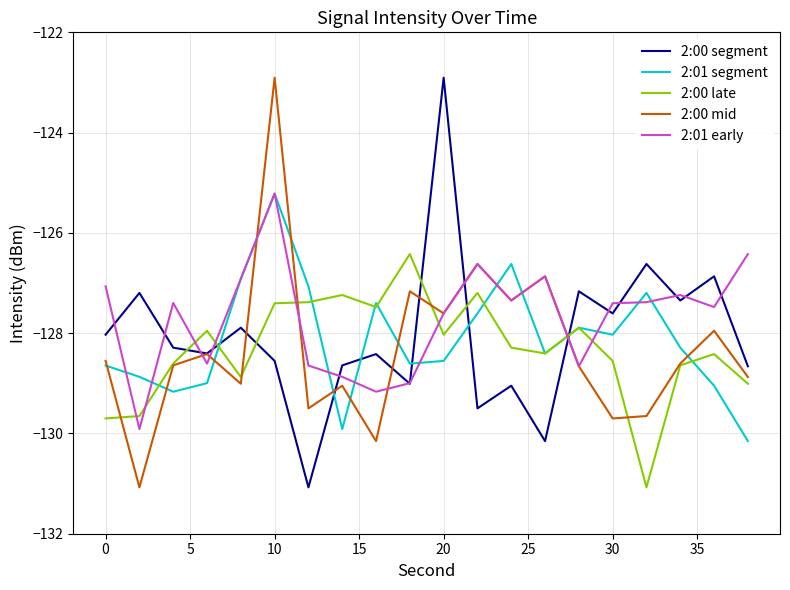

True or false: 2:01 early and 2:00 late cross at least once.

True